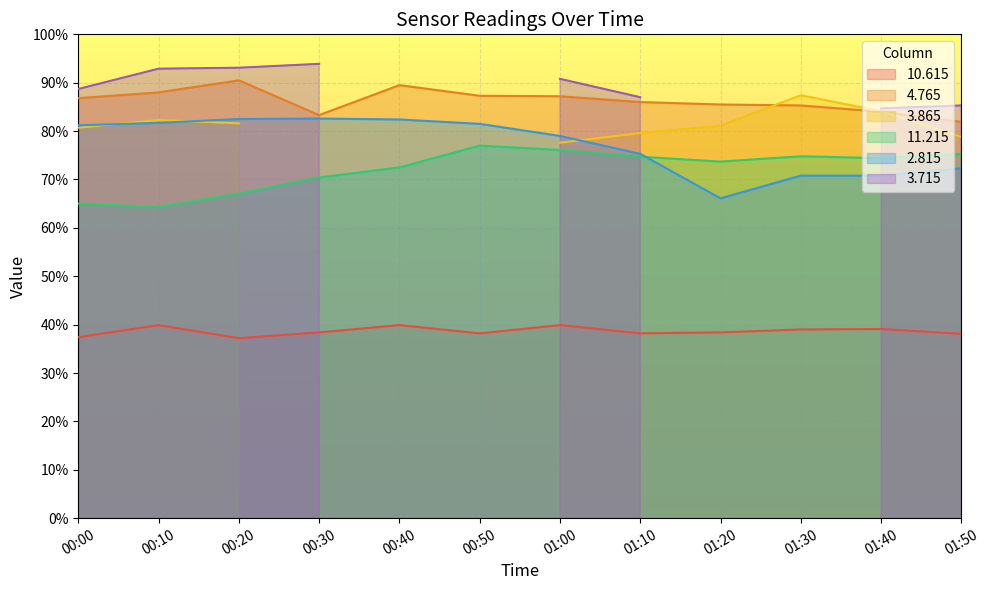

True or false: 4.765 and 11.215 intersect in this chart.

False